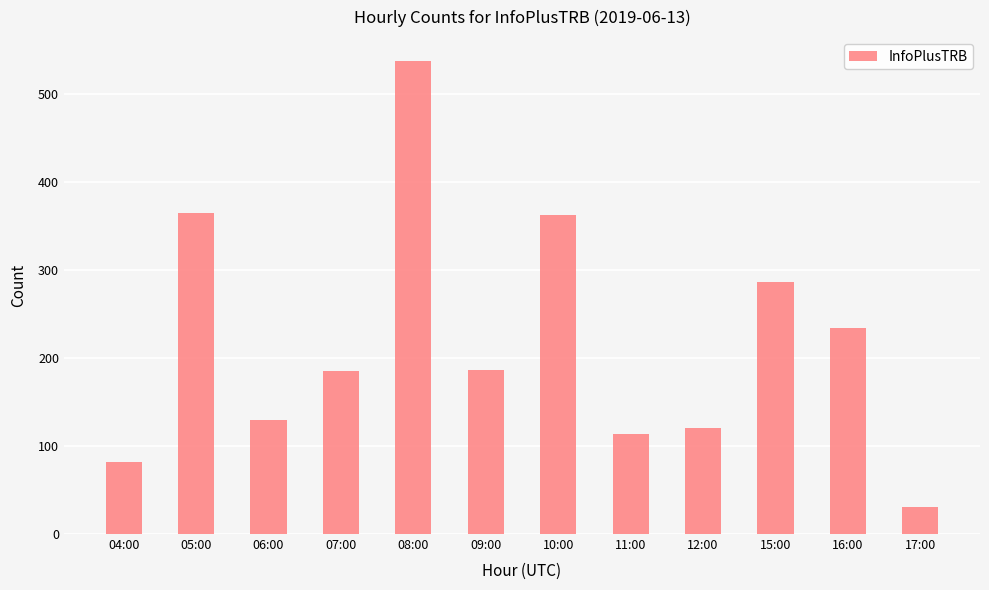

What is the difference between the values at 10:00 and 06:00?

233